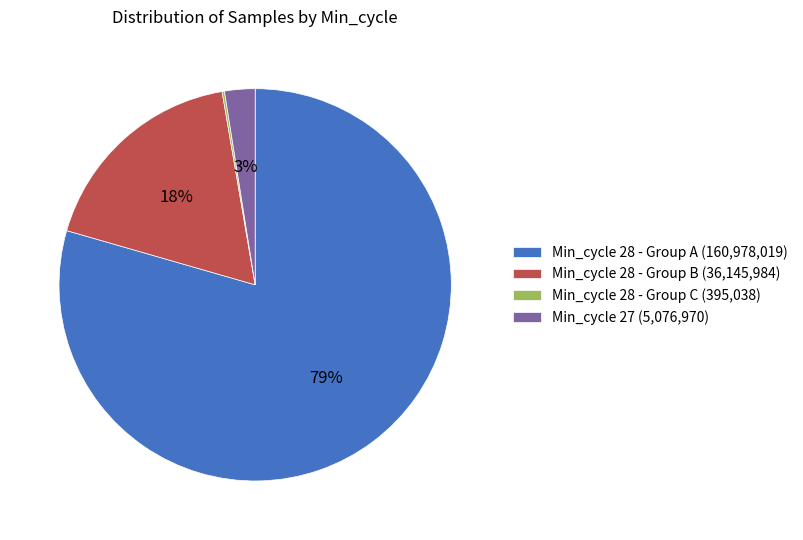

Which slice is the largest?

Min_cycle 28 - Group A (160,978,019)